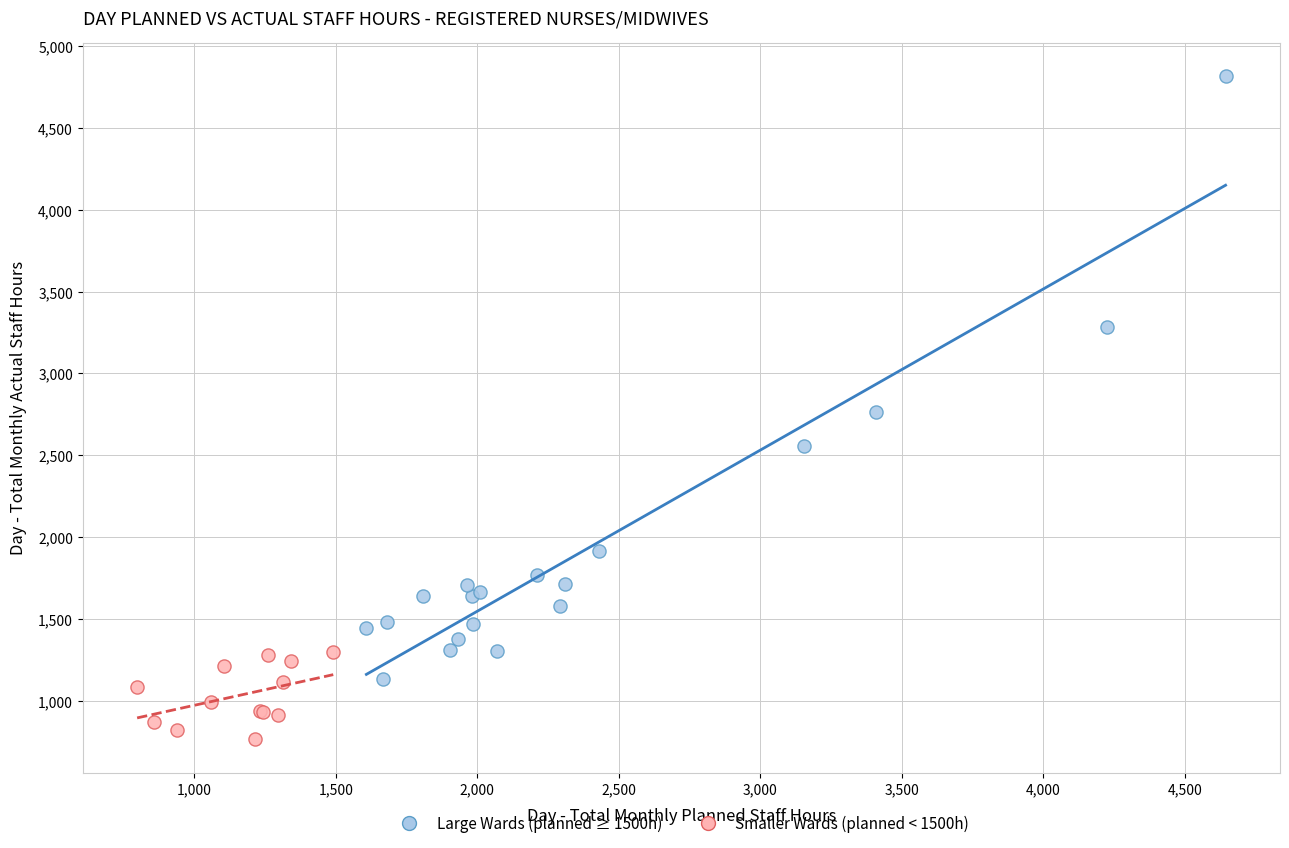

Which series reaches the minimum Y coordinate?

Smaller Wards (planned < 1500h)